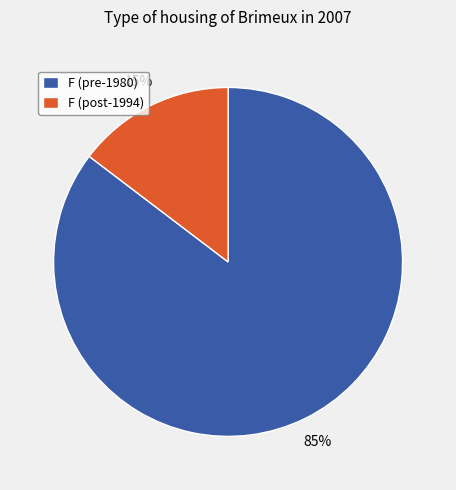

To the nearest percent, what is the average slice percentage?

50%